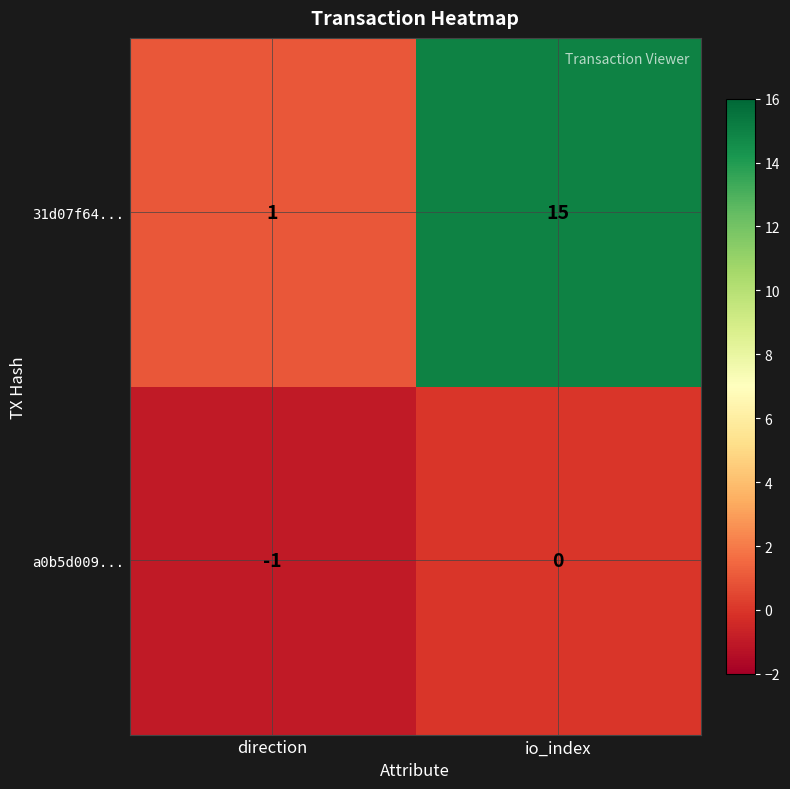

The a0b5d009... series shows 1 at io_index. True or false?

False